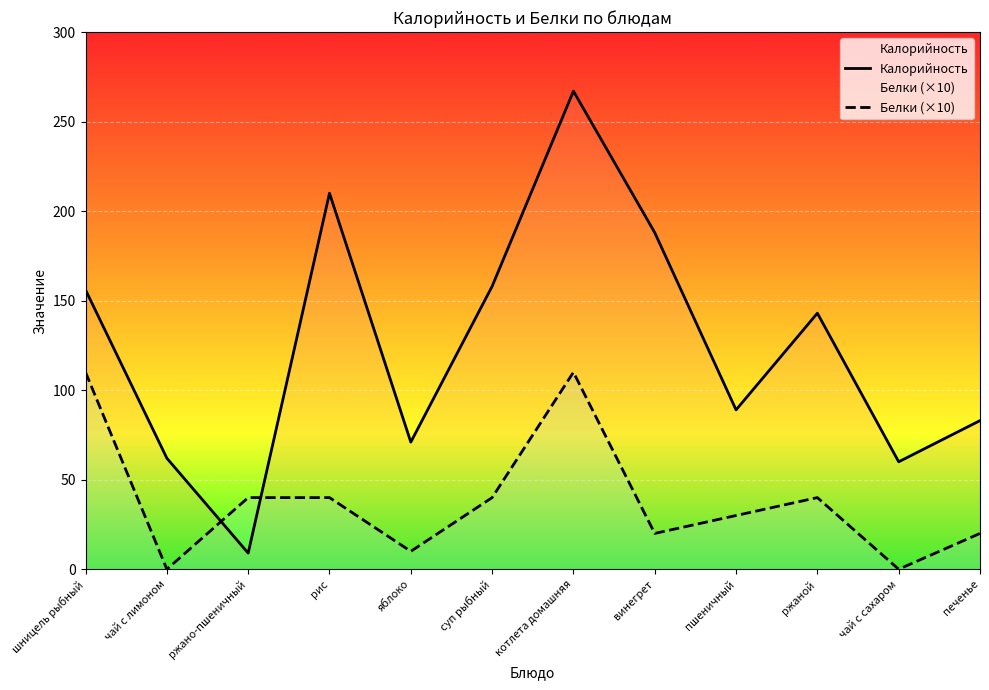

What is the value of the Белки (×10) point at the 3rd from the left?

40